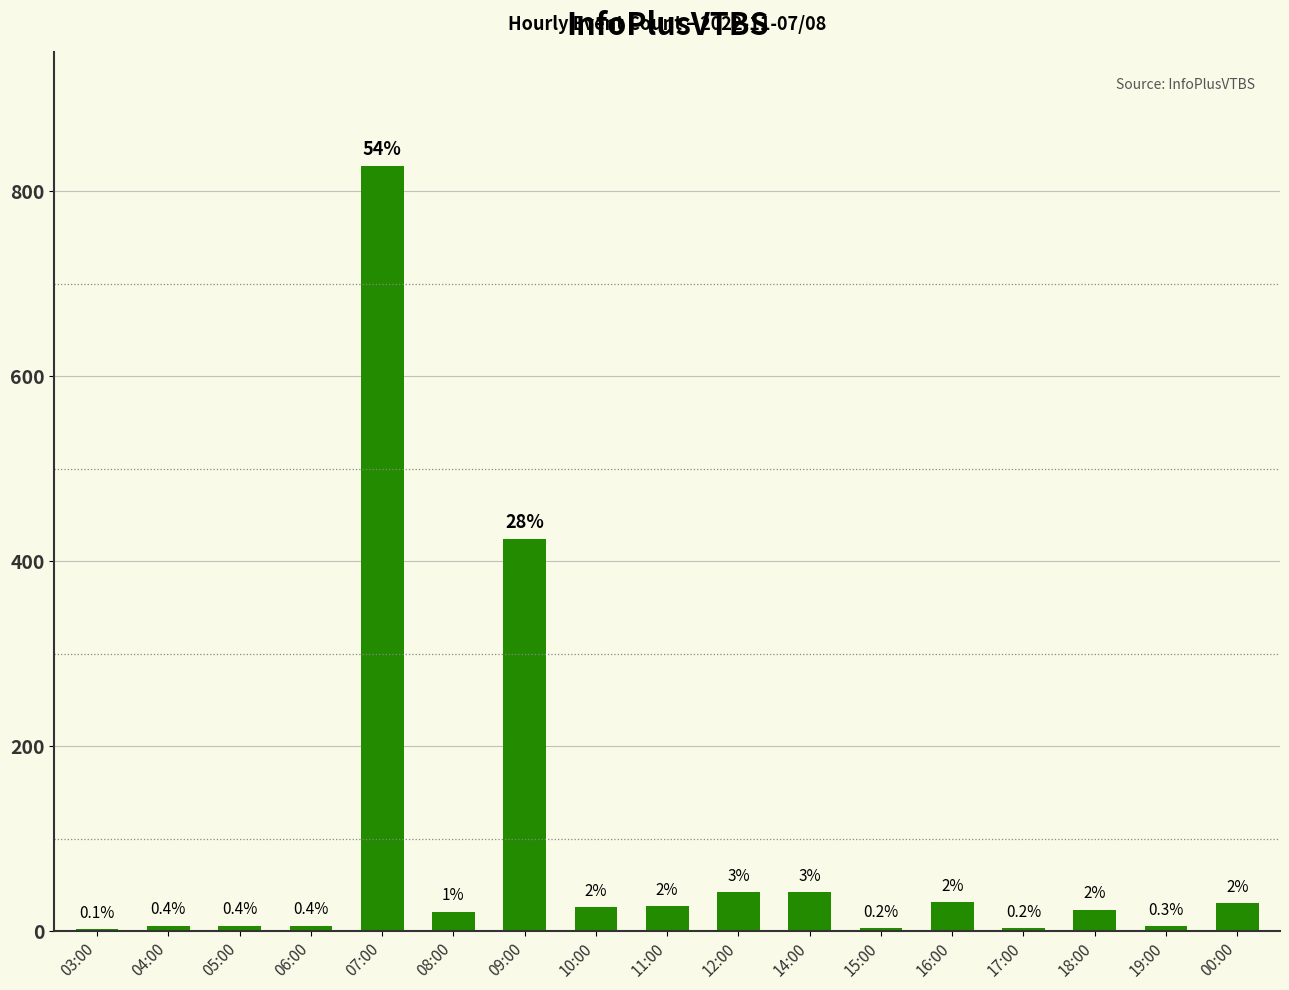

What is the change in value from 16:00 to 19:00?

-26